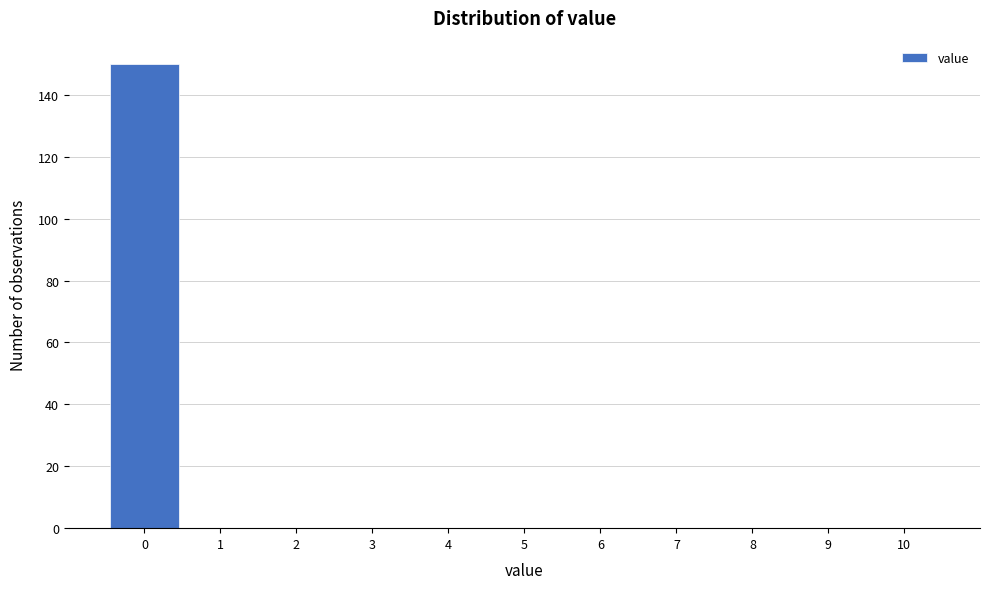

Which range on the x-axis has the tallest bar?

-0.5 to 0.5